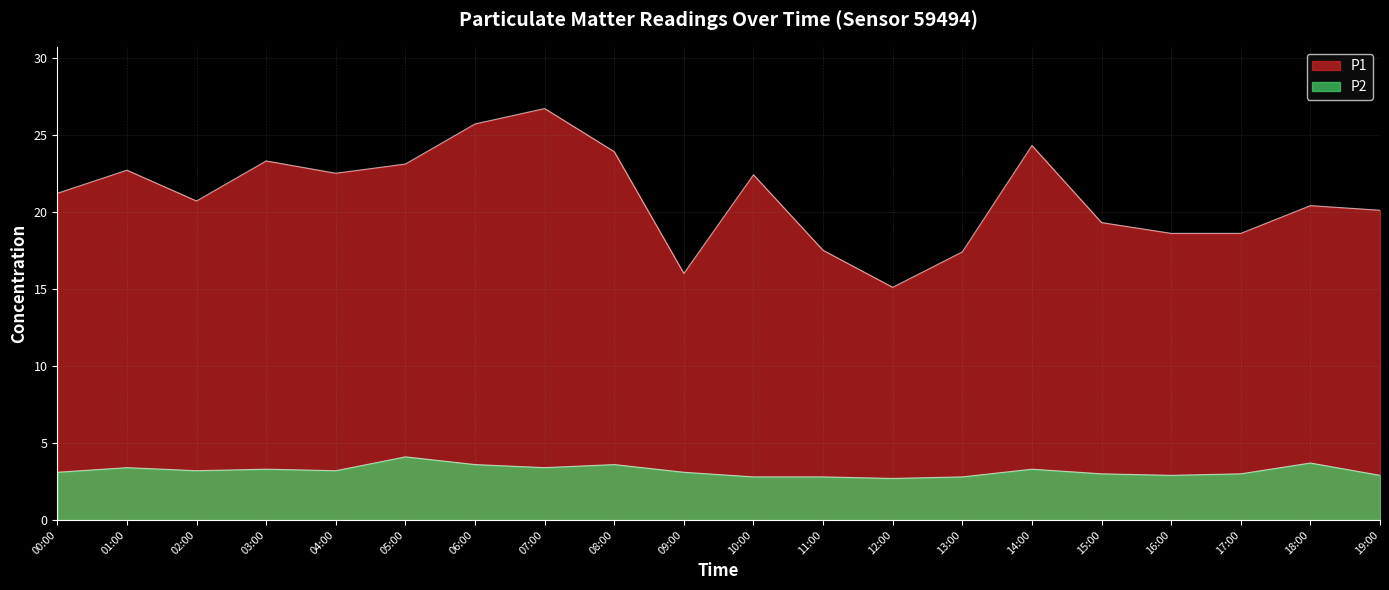

How many distinct data groups are displayed?

2